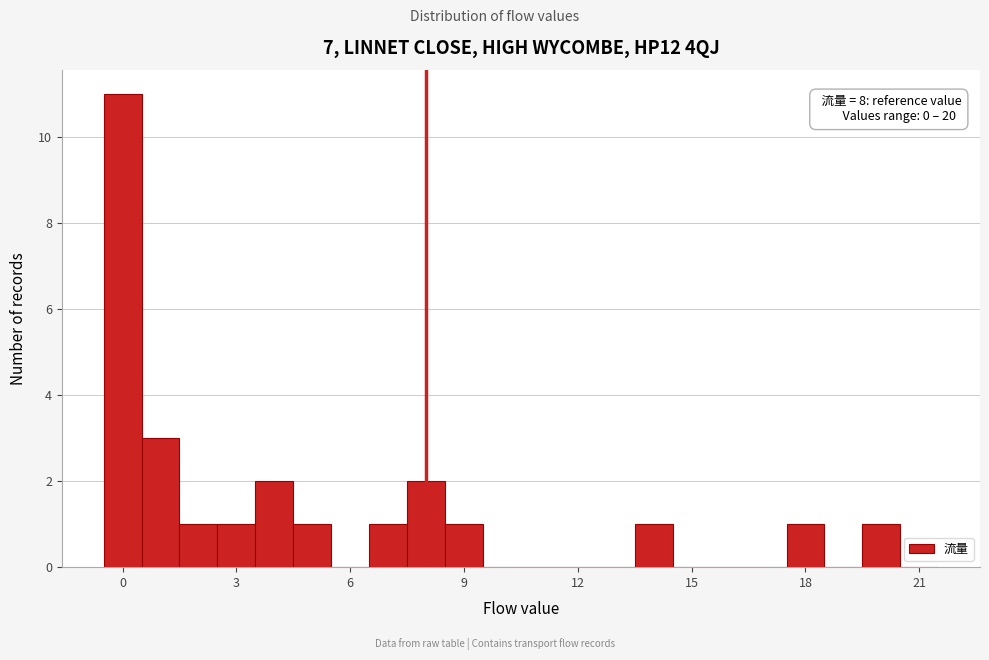

Around what value on the x-axis is the tallest bar? Give the approximate position of its centre, as read against the axis.

0.0